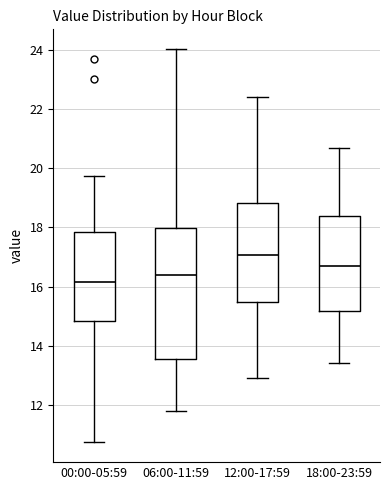

Where does the lower whisker of the box for 18:00-23:59 end on the y-axis? The values are not printed on the chart, so give them approximately, as read against the axis.

13.4